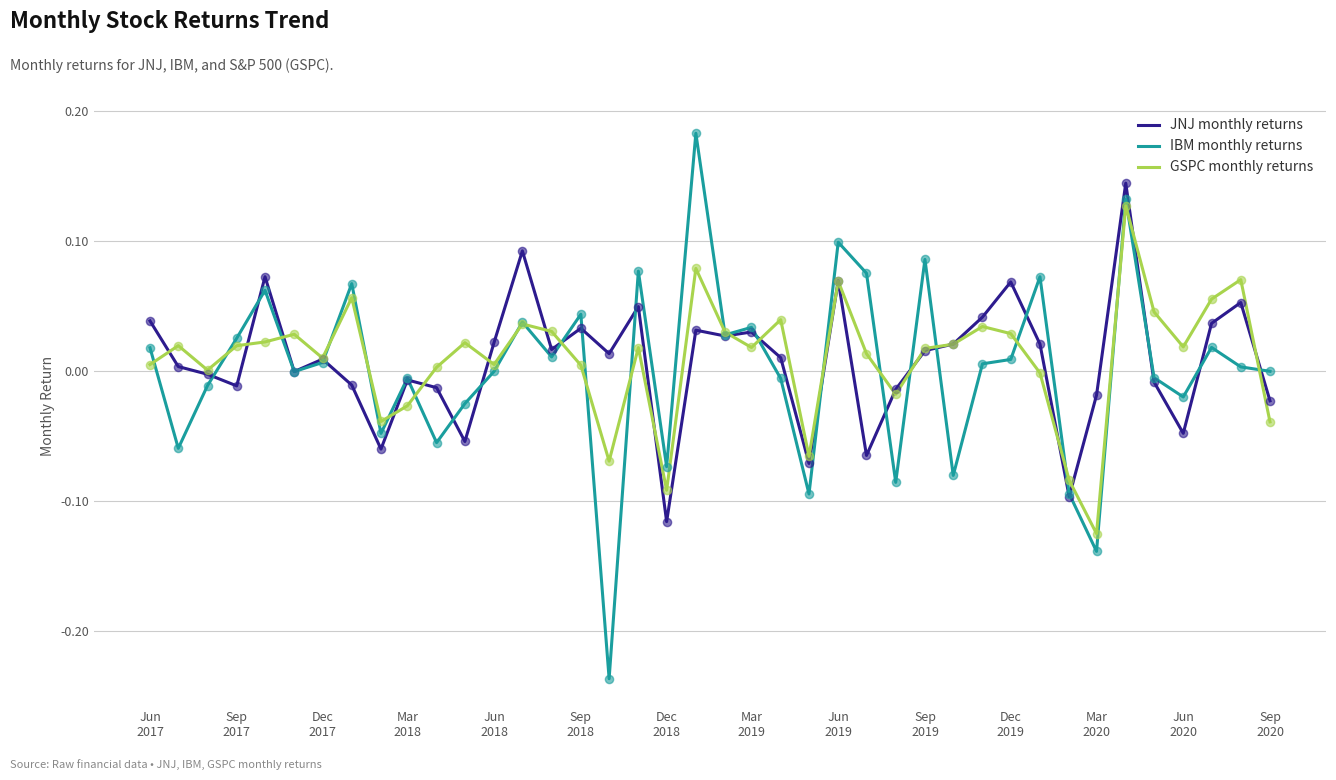

What are all the series names shown in the legend?

JNJ monthly returns, IBM monthly returns, GSPC monthly returns